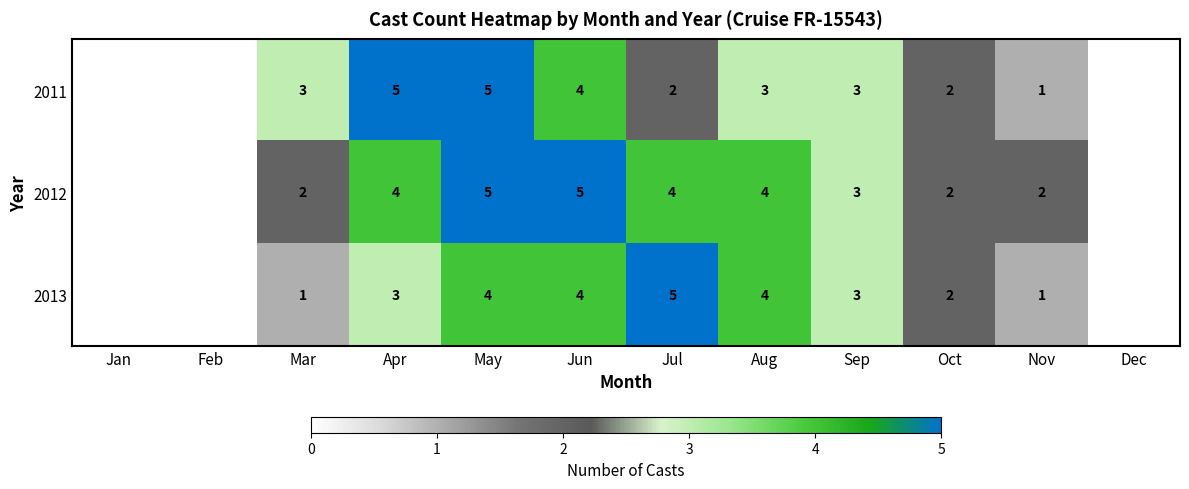

At Mar, list the series in order from largest to smallest.

2011, 2012, 2013